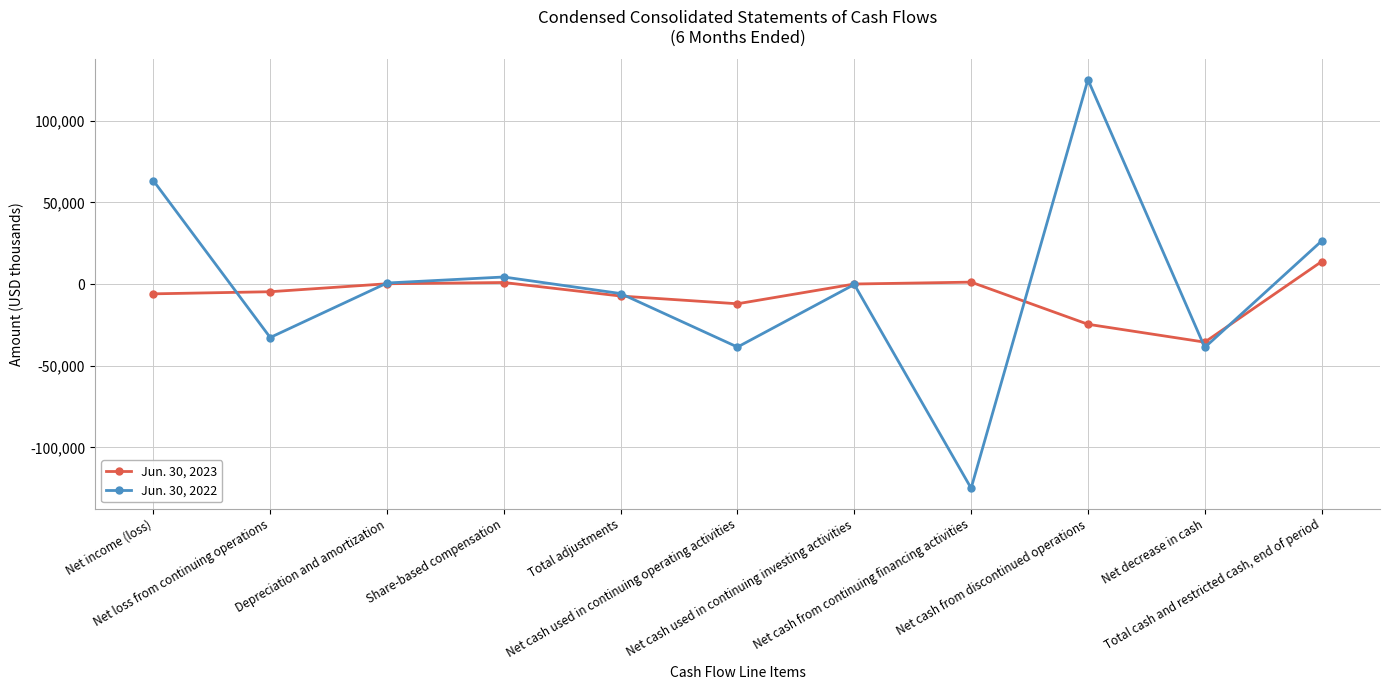

At which label does Jun. 30, 2023 reach its peak?

Total cash and restricted cash, end of period